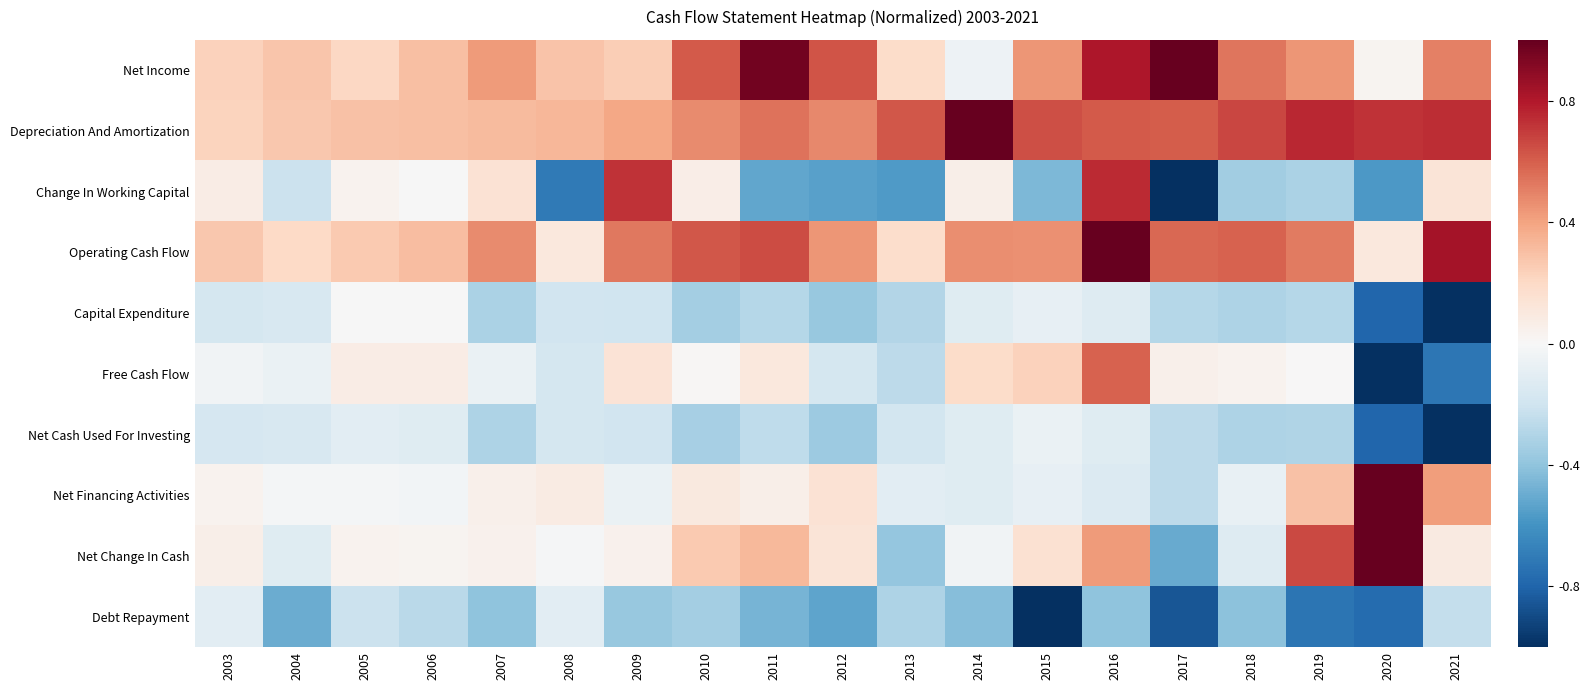

Rank the series by their maximum value, from lowest to highest.

Debt Repayment, Net Cash Used For Investing, Capital Expenditure, Free Cash Flow, Change In Working Capital, Net Income, Depreciation And Amortization, Operating Cash Flow, Net Financing Activities, Net Change In Cash